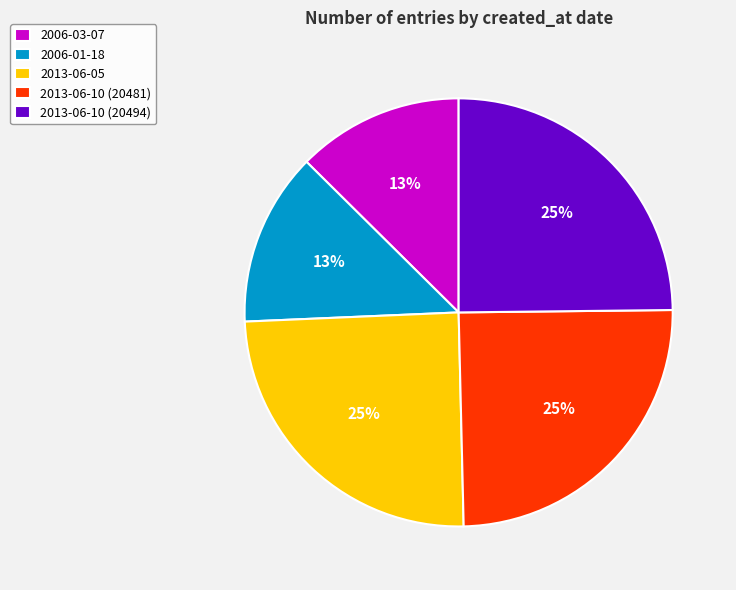

Does 2006-01-18 represent more than half of the total?

No